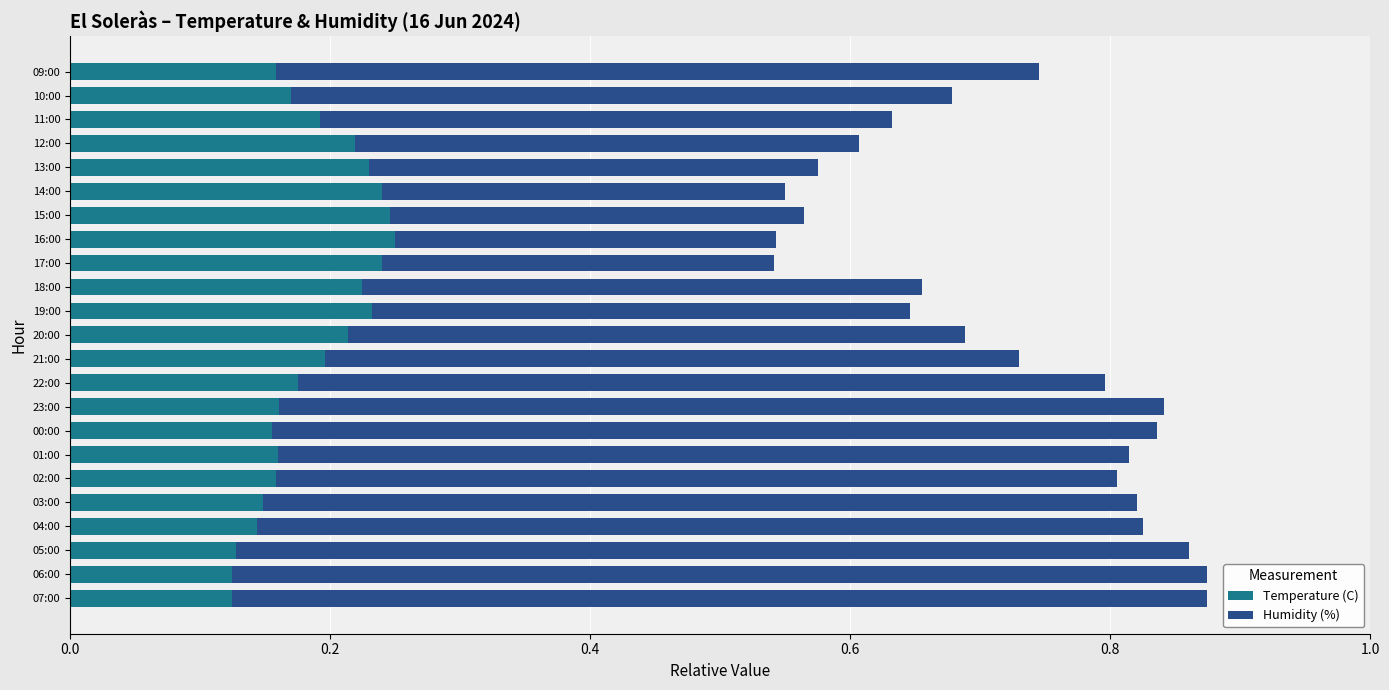

True or false: Temperature (C) has a value of 0.1 at 20:00.

False